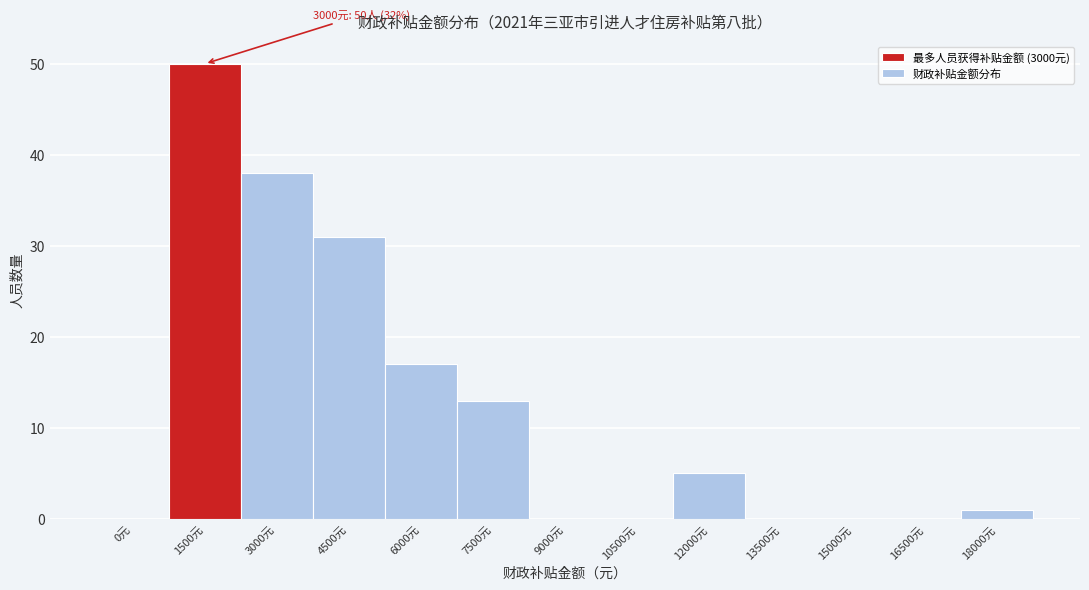

Reading right to left, transcribe all the data shown in this chart.

18000元=1	16500元=0	15000元=0	13500元=0	12000元=5	10500元=0	9000元=0	7500元=13	6000元=17	4500元=31	3000元=38	1500元=50	0元=0